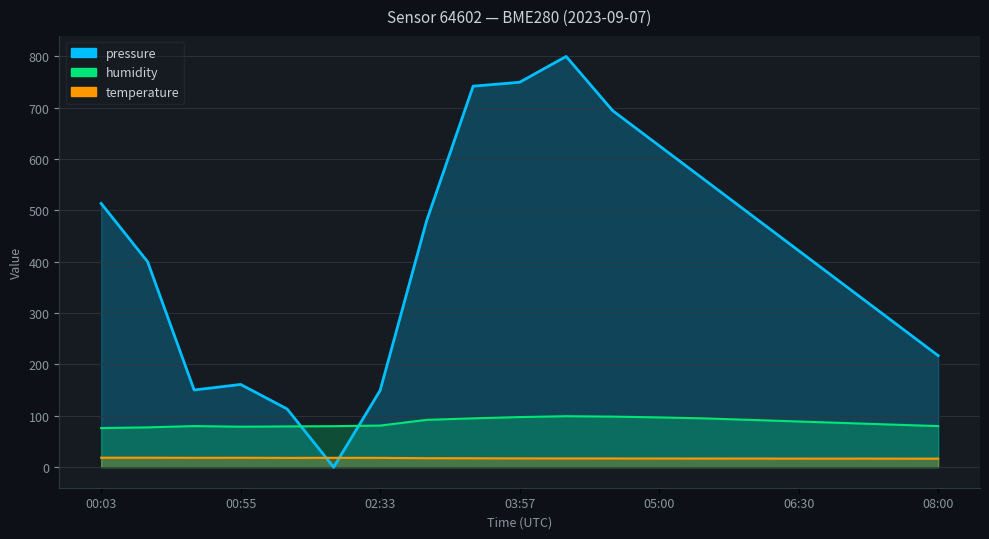

At which category does the chart reach its peak across all series?

04:02